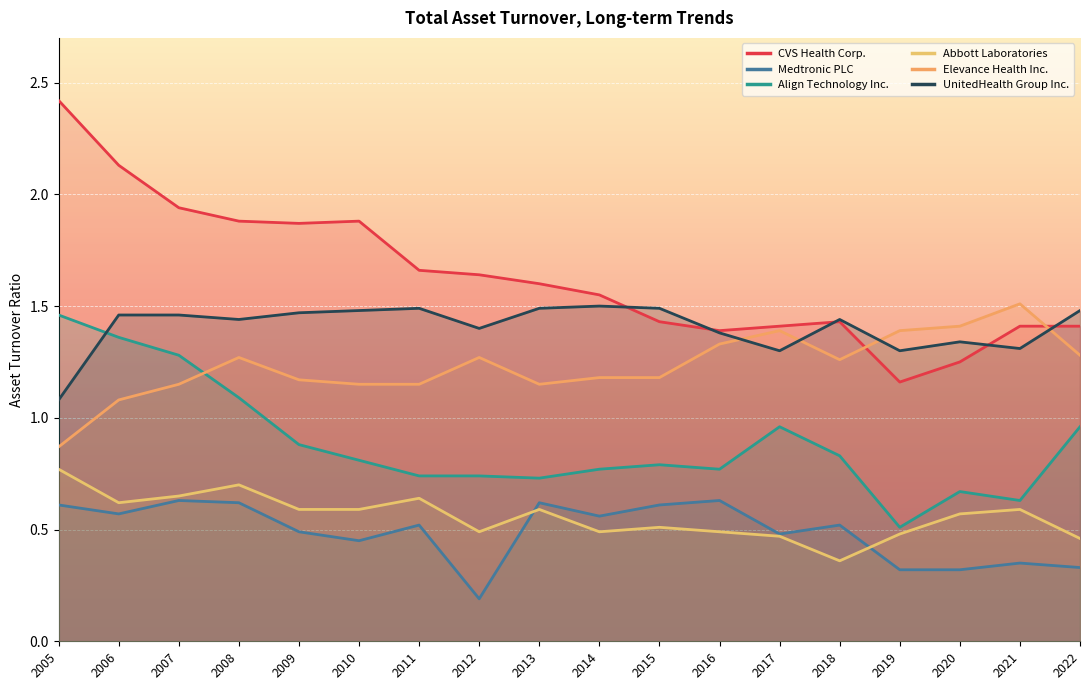

Count the UnitedHealth Group Inc. values in the range 1 to 2.

18